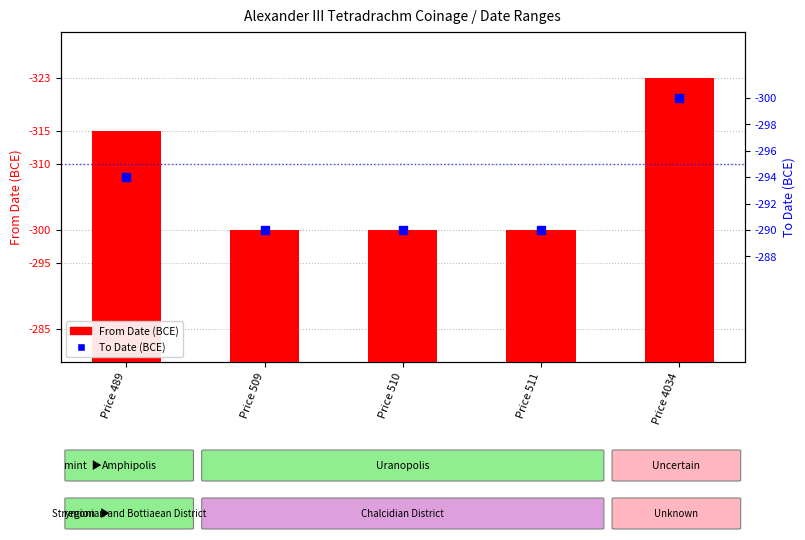

At which category is the sum across all series the highest?

Price 4034